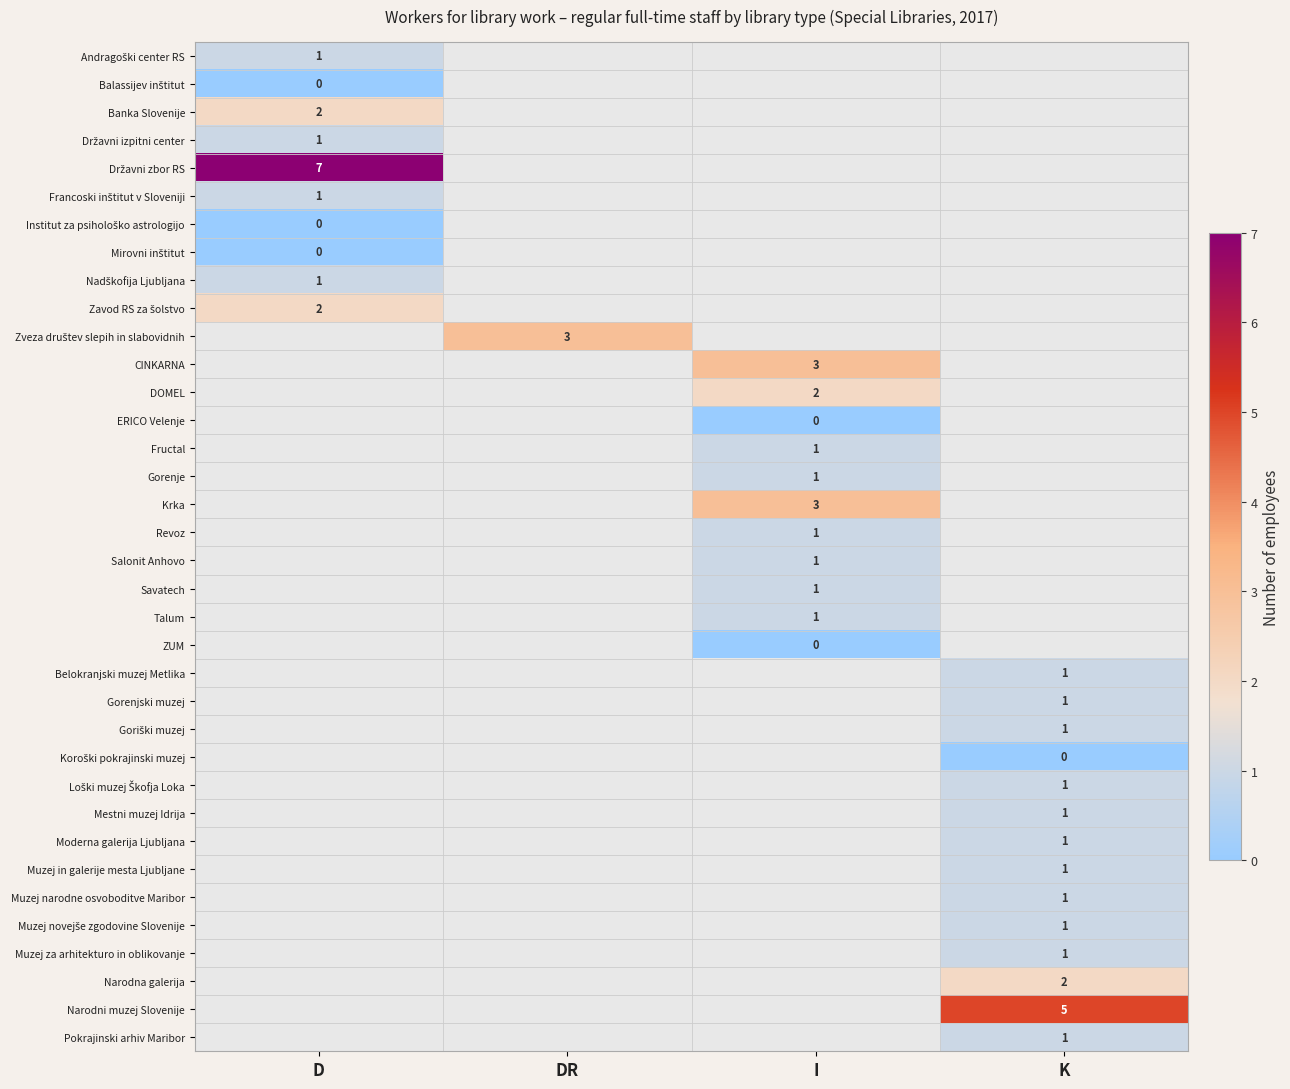

True or false: Muzej narodne osvoboditve Maribor has a value of 1 at K.

True